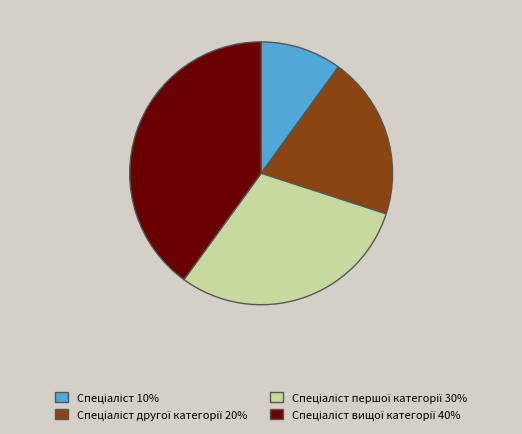

Is there a majority slice in this chart?

No